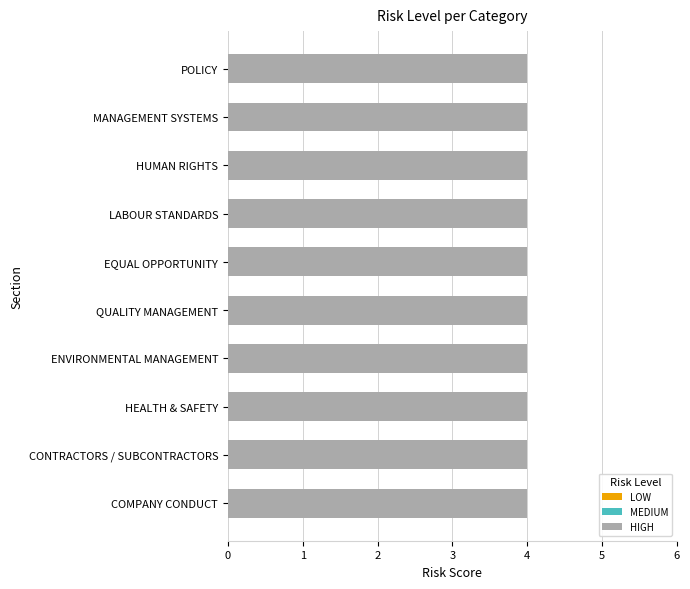

At which label does LOW reach its minimum?

POLICY